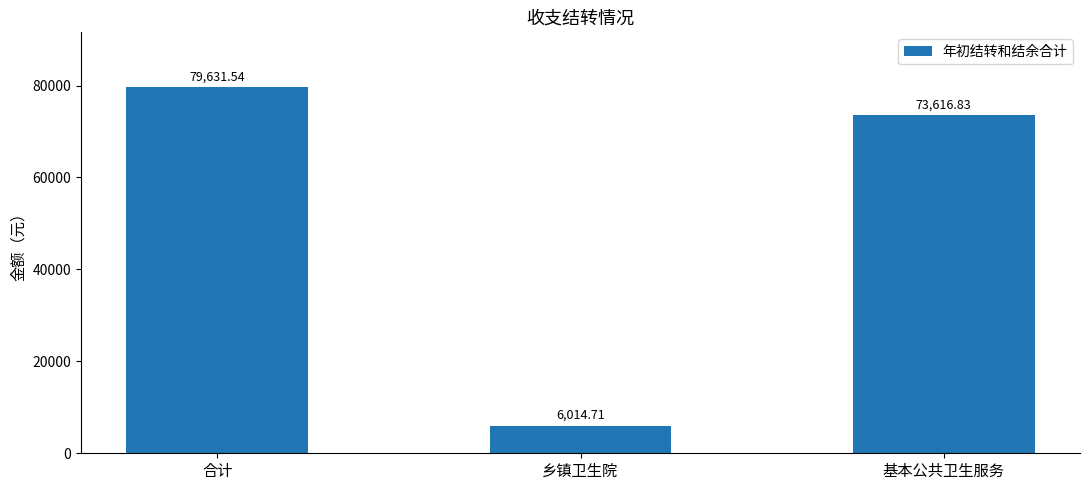

True or false: the data shows 6014.7 at 乡镇卫生院.

True